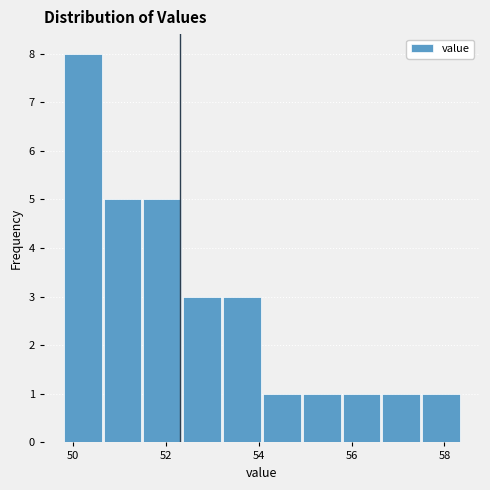

Reading left to right, list every bar in this chart as the range it spans on the x-axis followed by its height. Neither the bar edges nor the heights are printed on the chart, so give them approximately, as read against the axes.

49.8 to 50.6: 8
50.6 to 51.4: 5
51.4 to 52.4: 5
52.4 to 53.2: 3
53.2 to 54.0: 3
54.0 to 55.0: 1
55.0 to 55.8: 1
55.8 to 56.6: 1
56.6 to 57.6: 1
57.6 to 58.4: 1